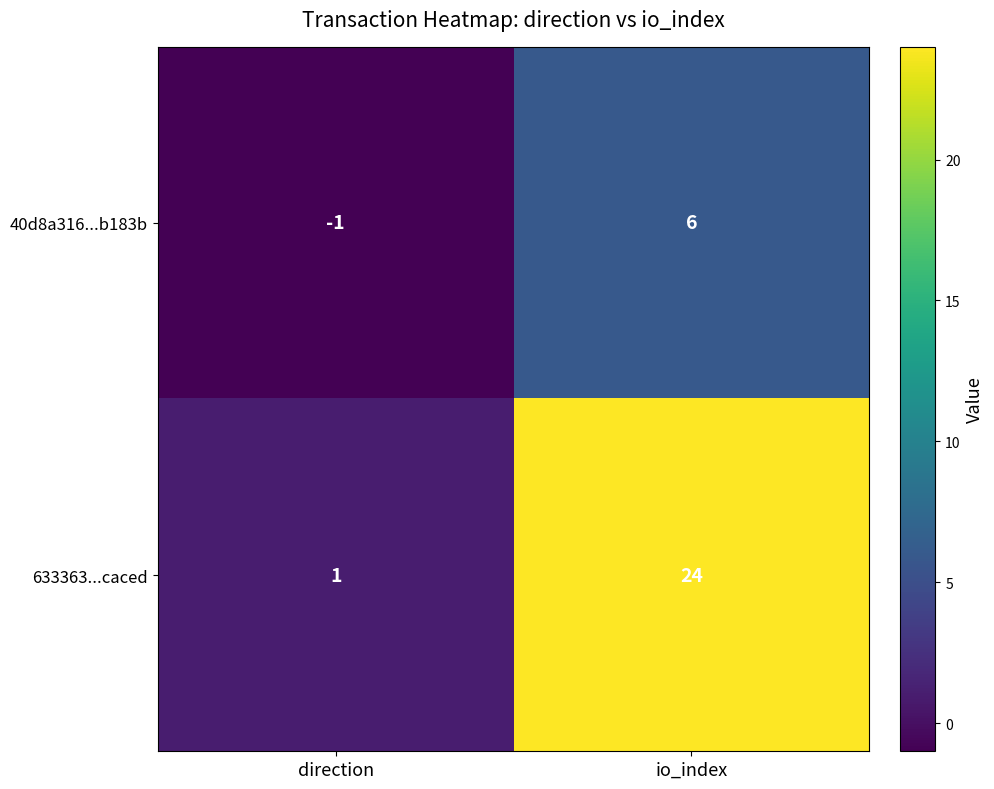

Is it true that 40d8a316...b183b equals 4 at io_index?

False